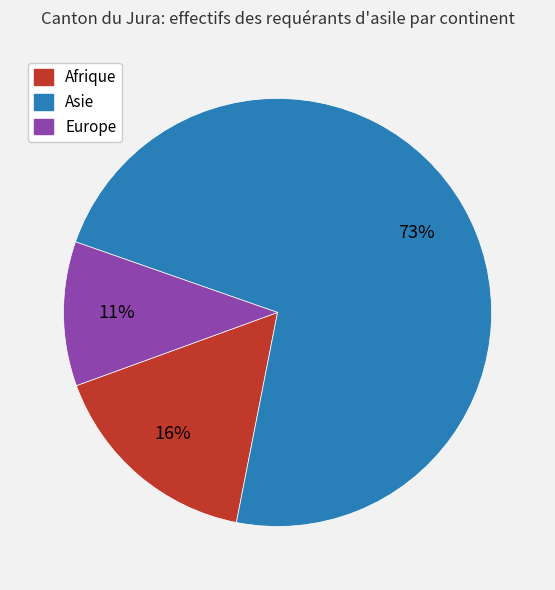

To the nearest percent, what is the difference between the largest and smallest slice percentages?

62%